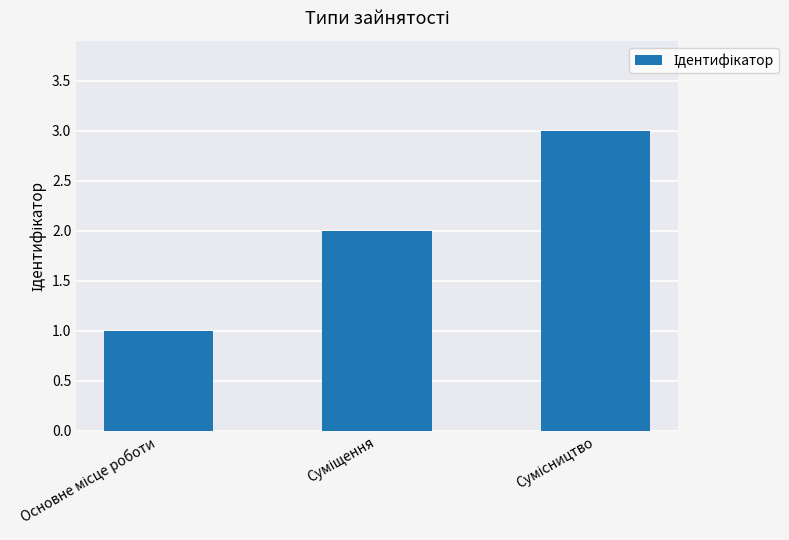

What is the value of the 2nd bar from the left?

2